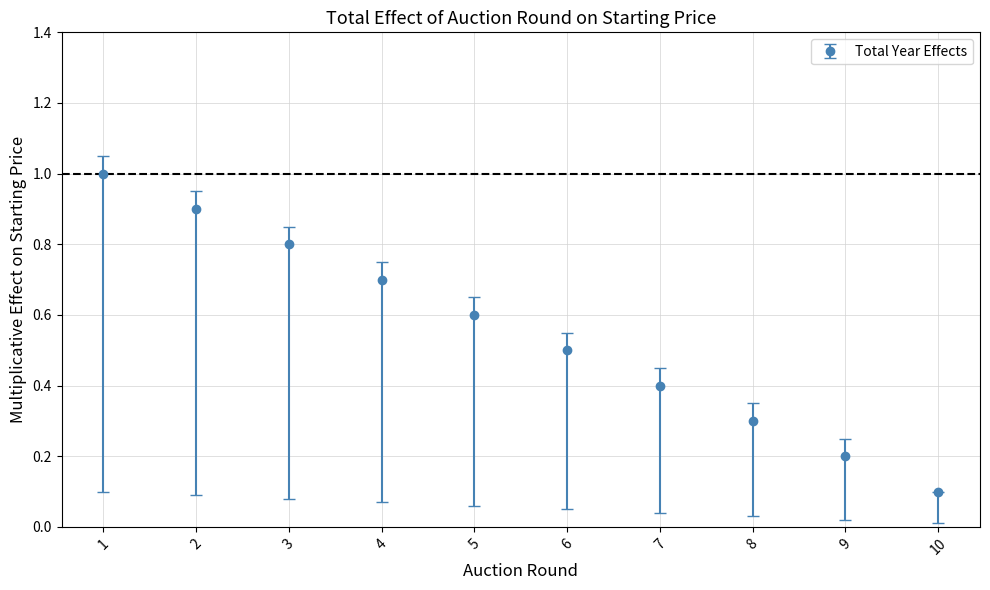

What is the value of the 7th point from the left?

0.4